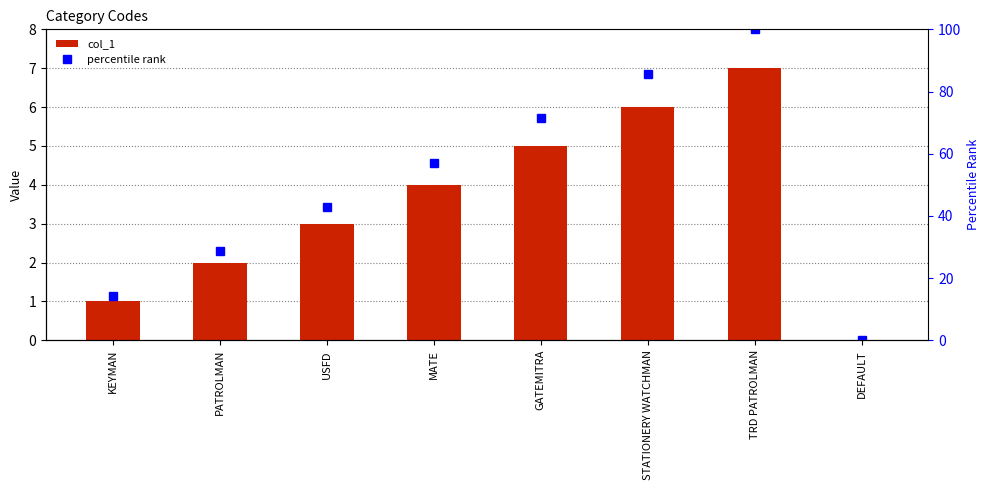

At which label is percentile rank closest to 50?

MATE